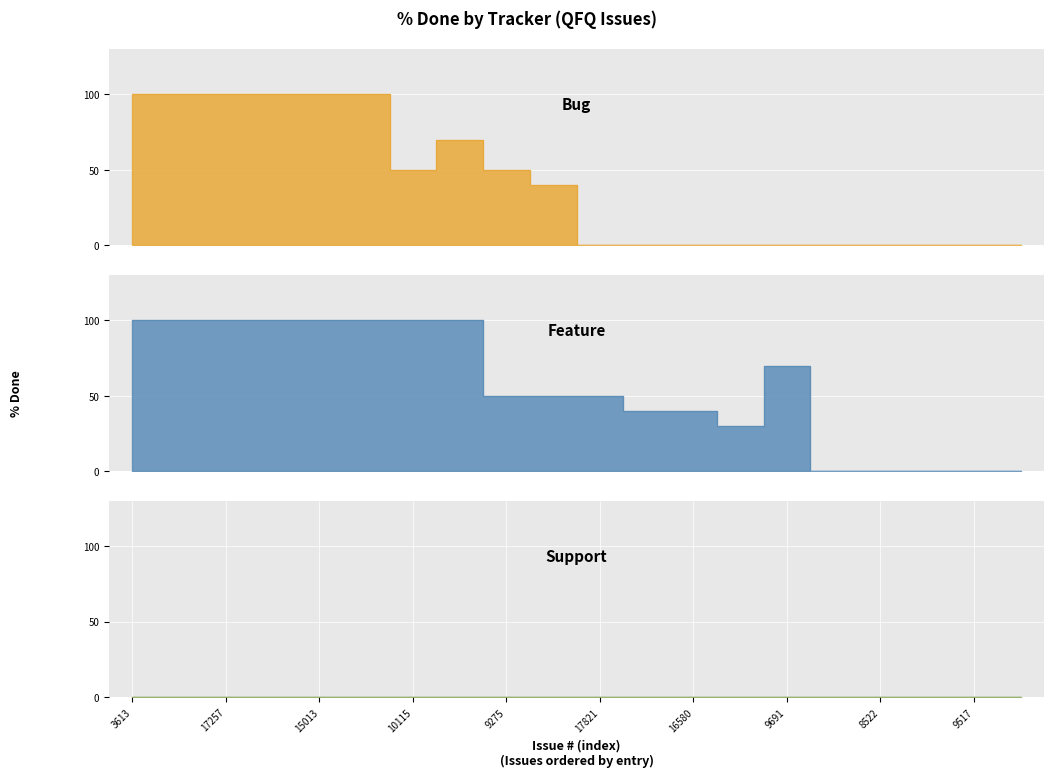

Count the Feature values in the range 30 to 100.

15